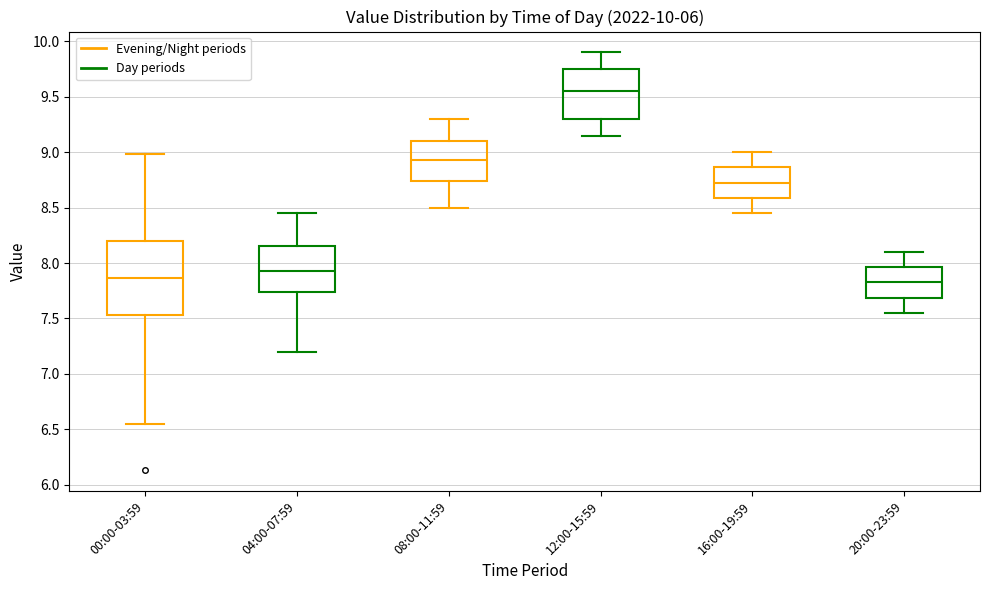

Which box's median line is the highest?

12:00-15:59